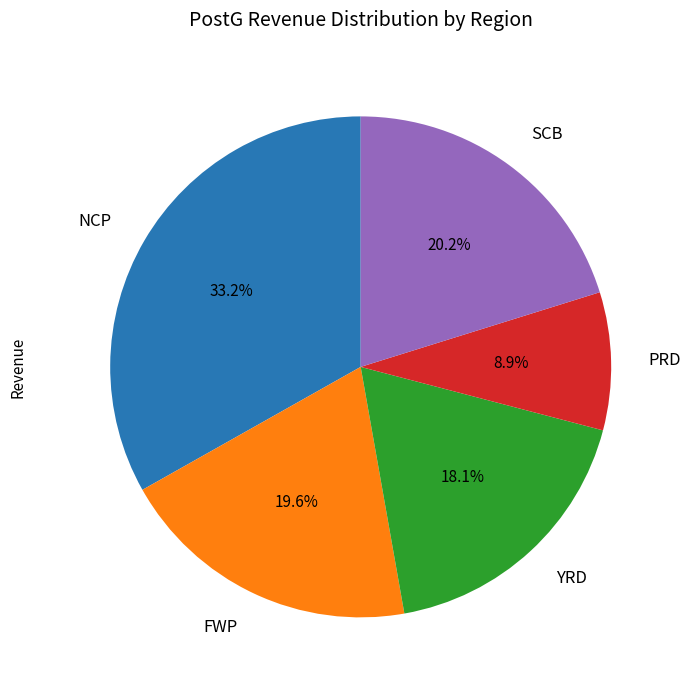

To the nearest percent, what is the difference between the NCP and FWP slice percentages?

14%